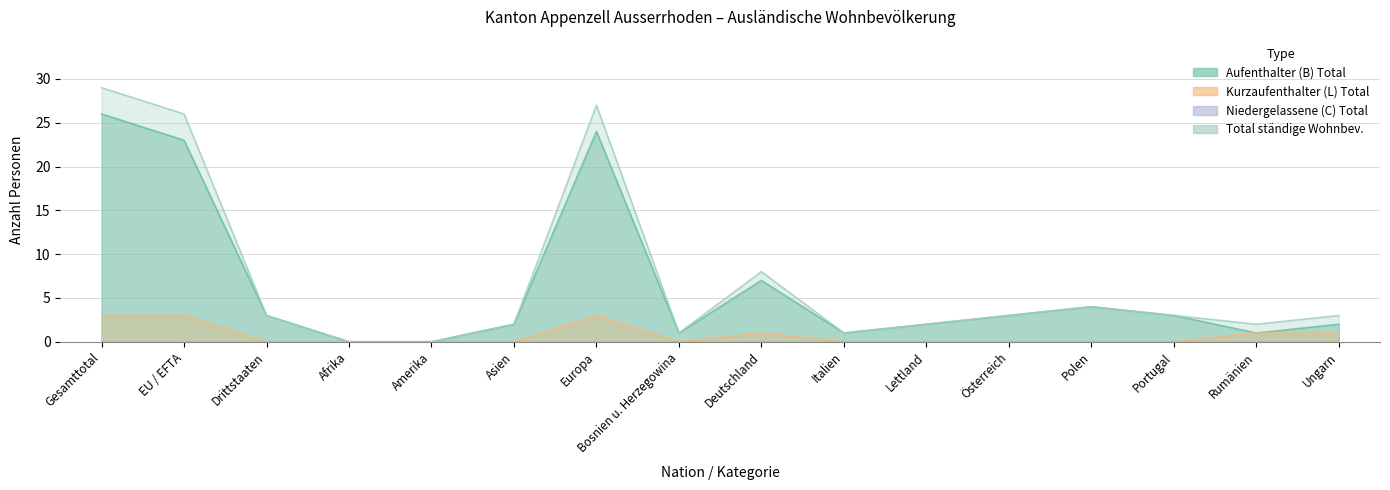

Which label corresponds to the largest value in the chart?

Gesamttotal